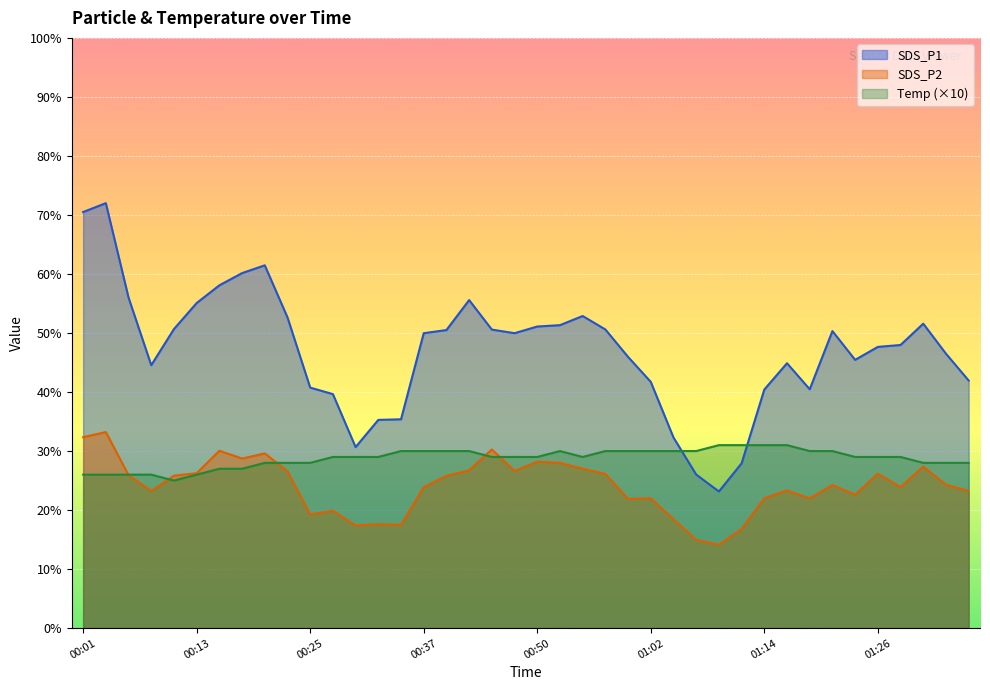

What is the value of the Temp point at the 10th from the left?

28.0